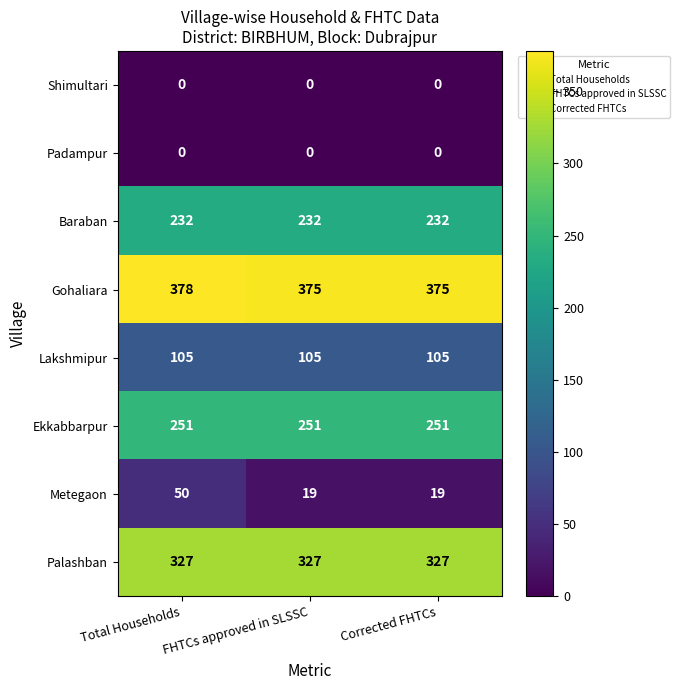

Which series has the largest range (max minus min)?

Metegaon